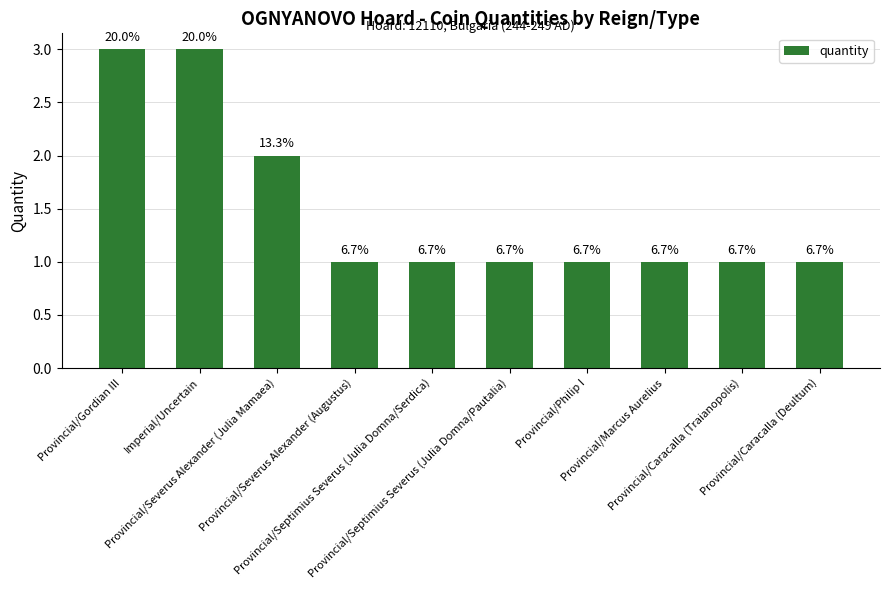

Are the bars horizontal?

No